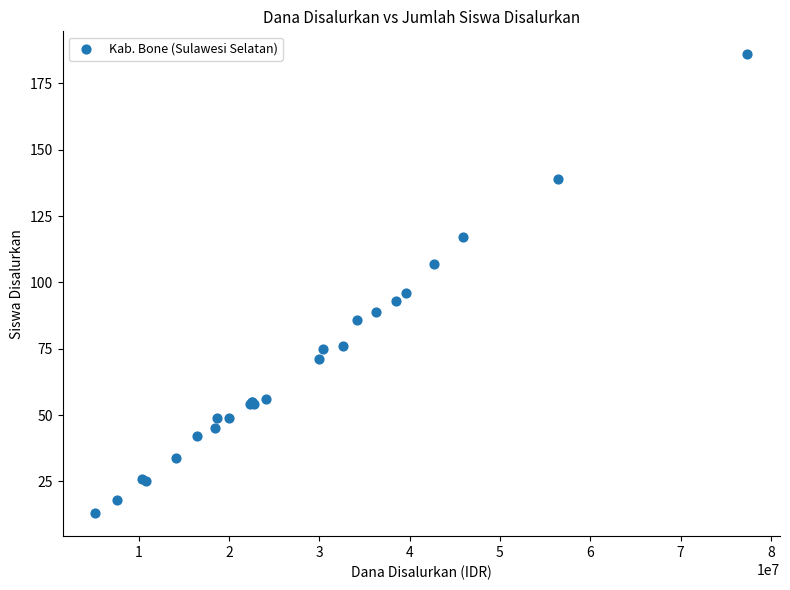

What Y value in the scatter plot is closest to 99?

96